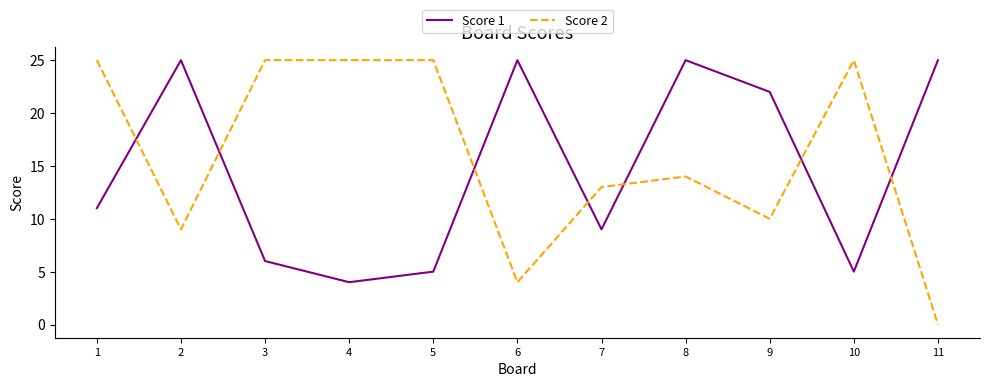

How many interior local valleys does the Score 1 series have?

3